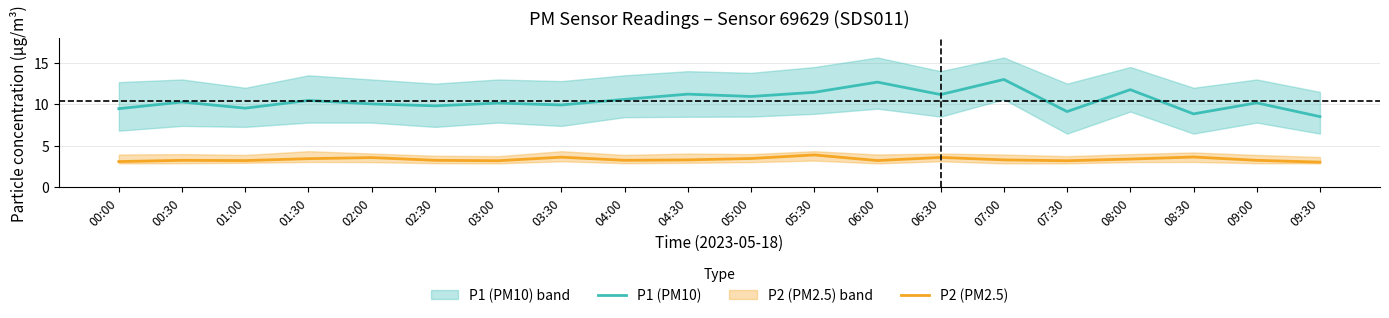

What are all the series names shown in the legend?

P1 (PM10), P2 (PM2.5)